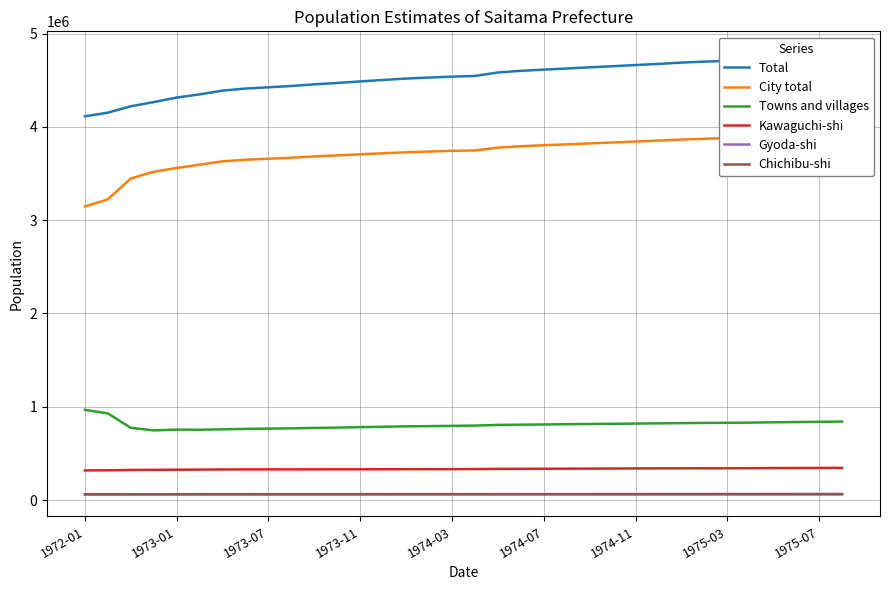

True or false: Total has more than 0 points higher than both neighbors.

False